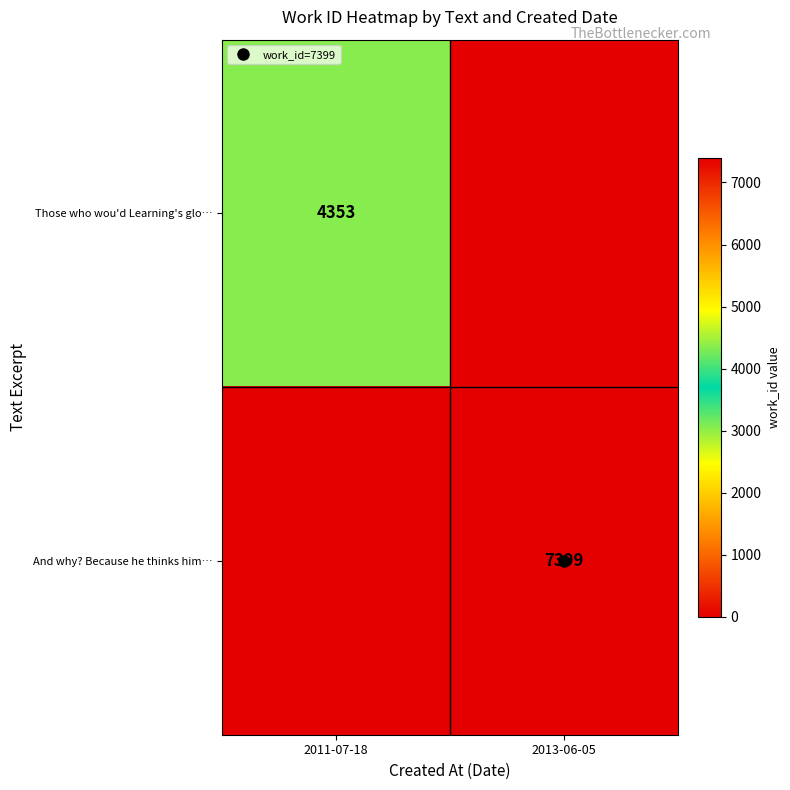

Which series has the largest range (max minus min)?

And why? Because he thinks him…